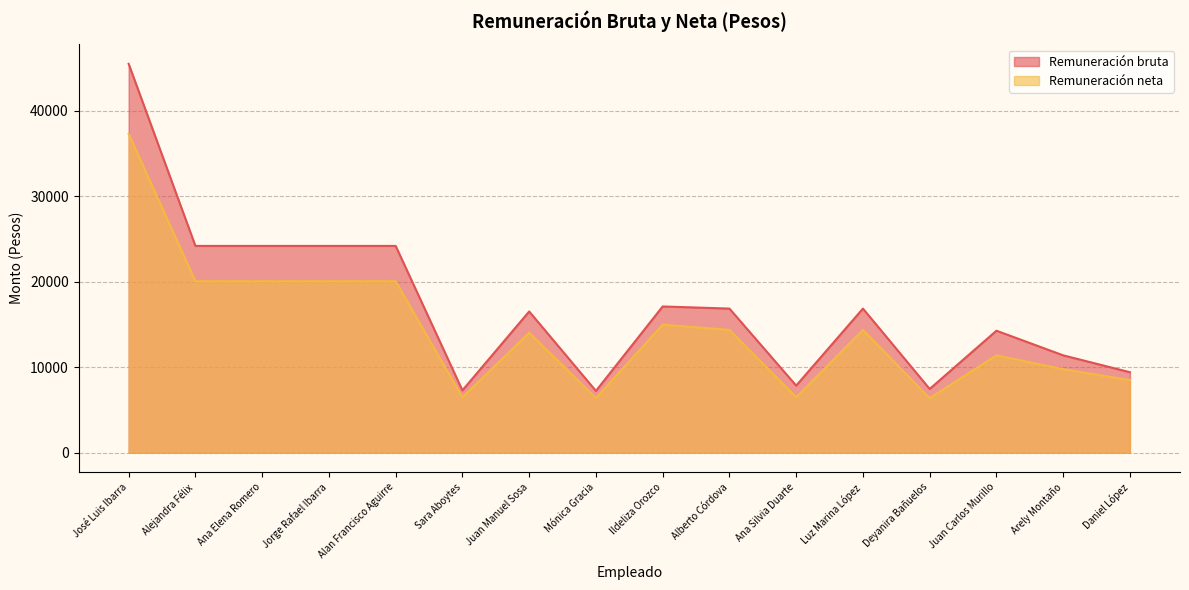

At which label does Remuneración bruta first exceed 16859?

José Luis Ibarra